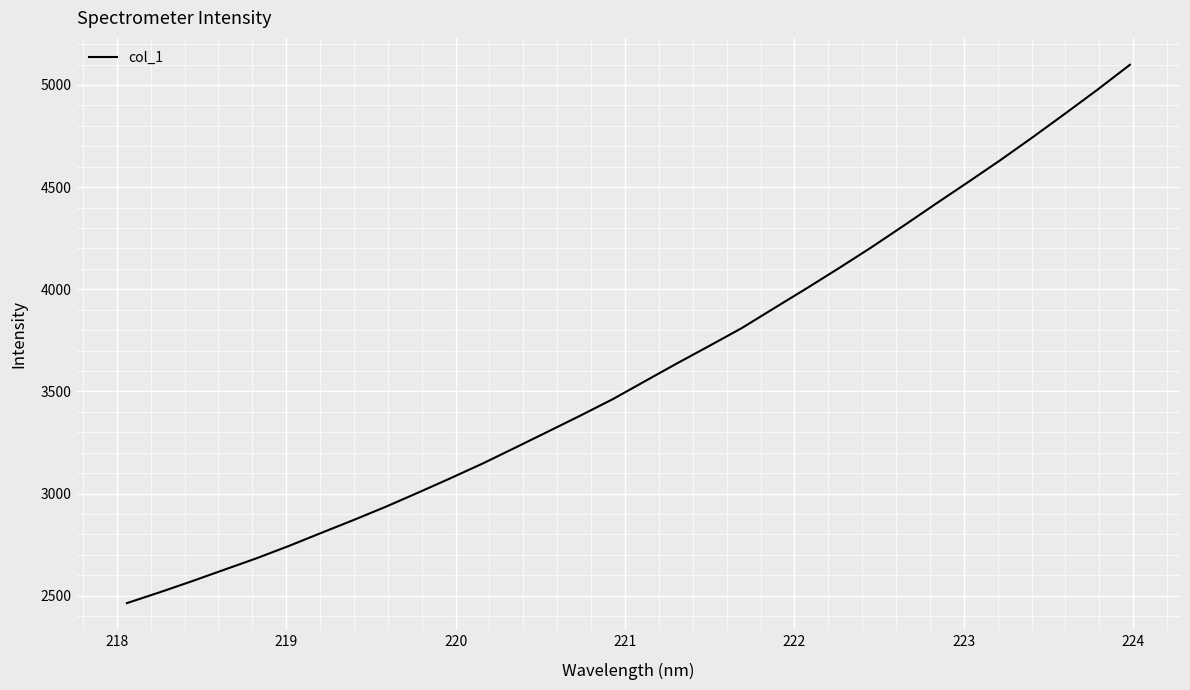

What is the greatest value displayed?

5098.7